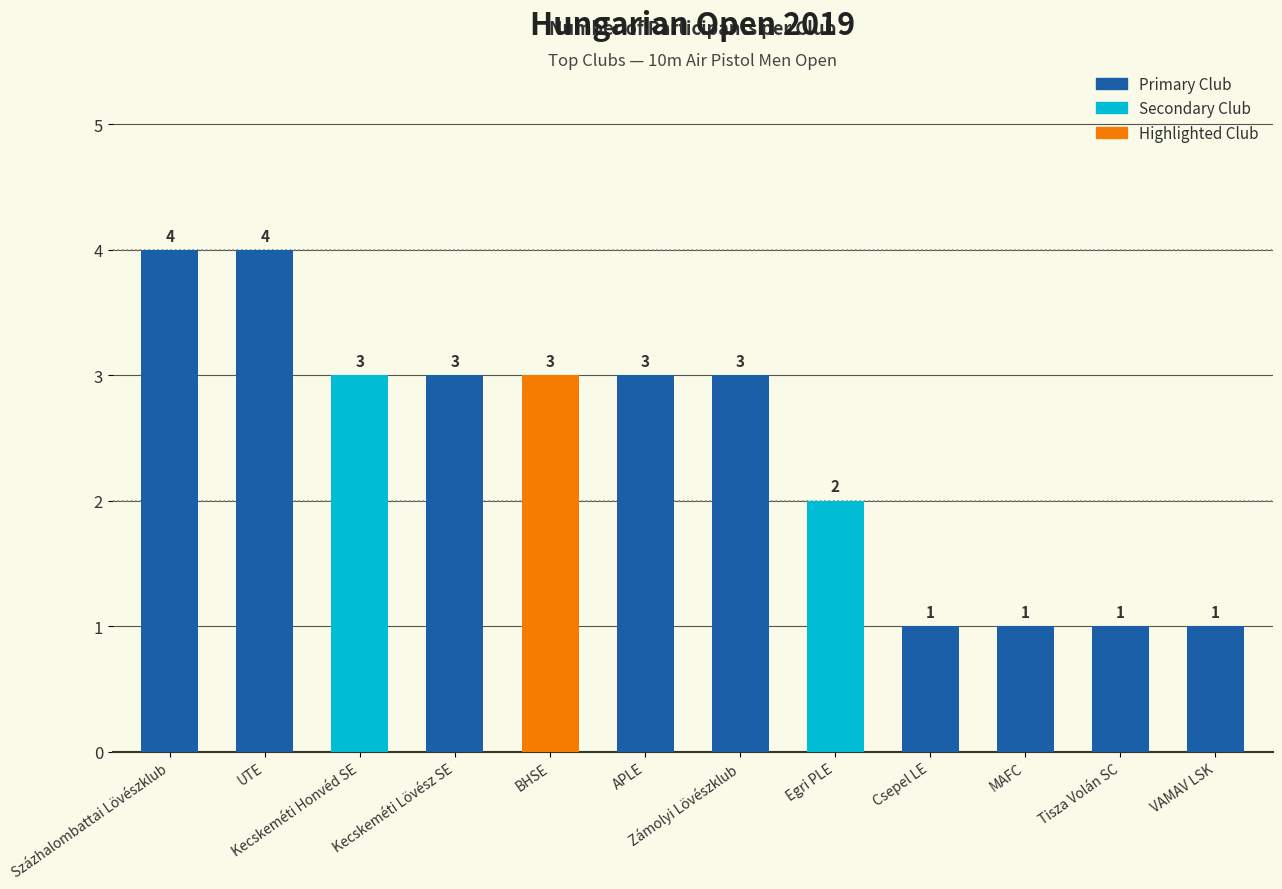

How many values are below 3?

5